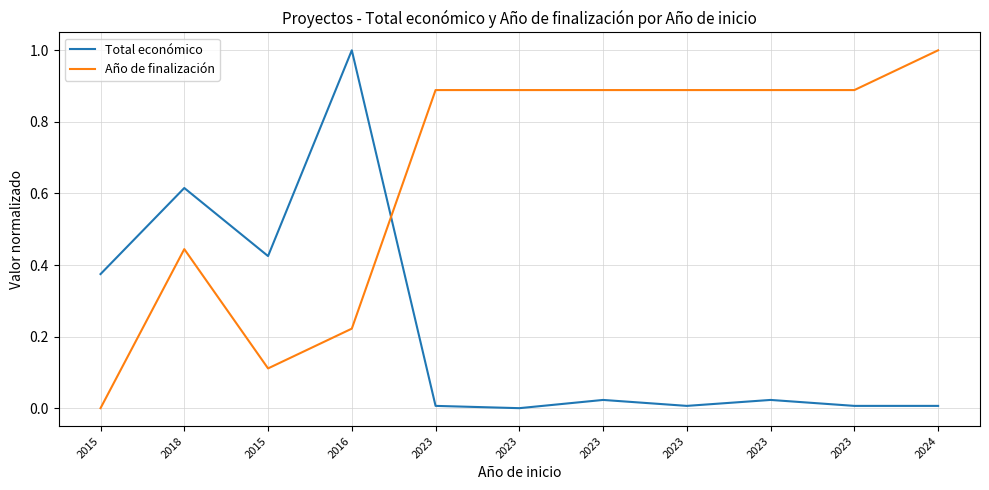

What are all the series names shown in the legend?

Total económico, Año de finalización